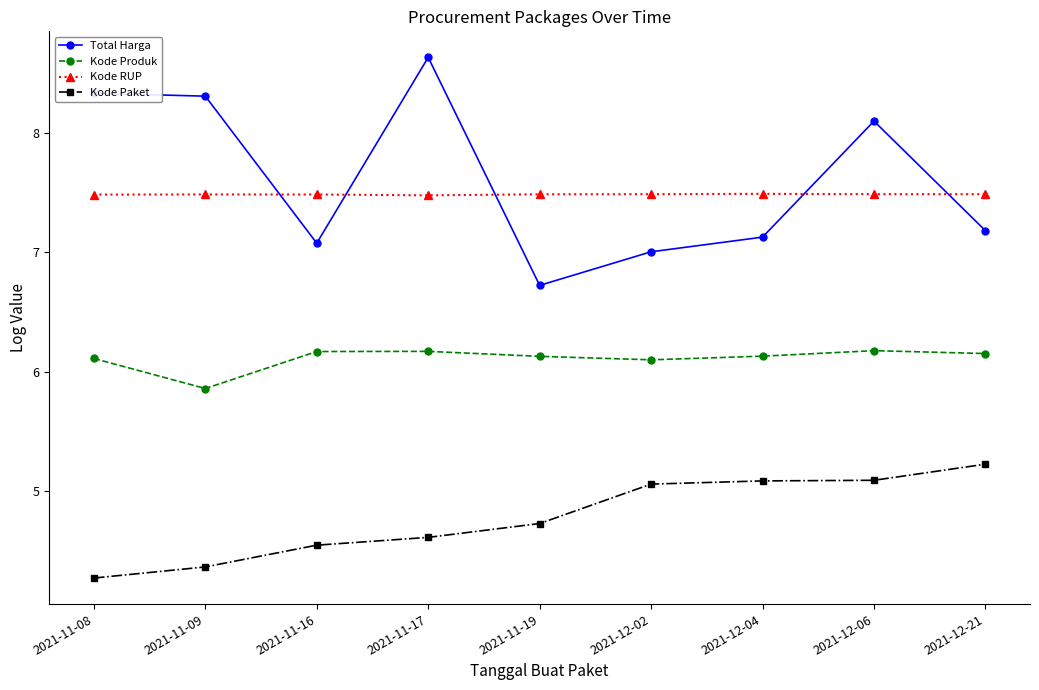

How many lines are shown in the chart?

4